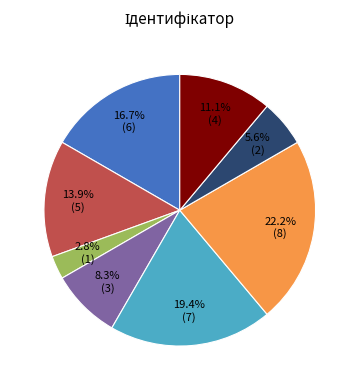

Is there any slice that represents more than half of the pie?

No